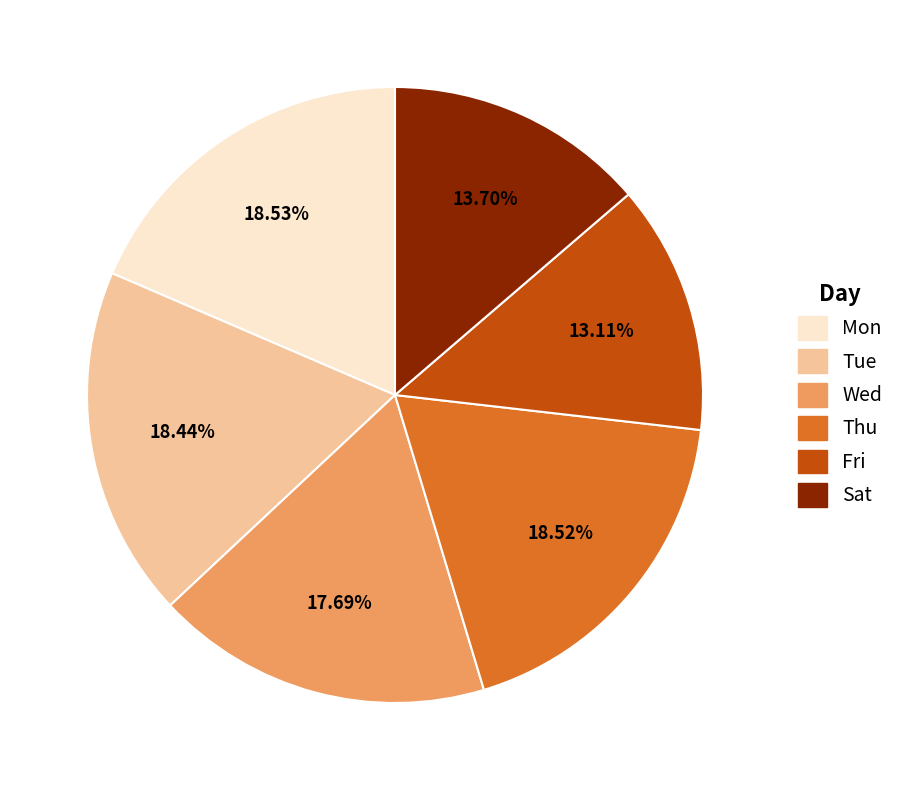

Is there a majority slice in this chart?

No